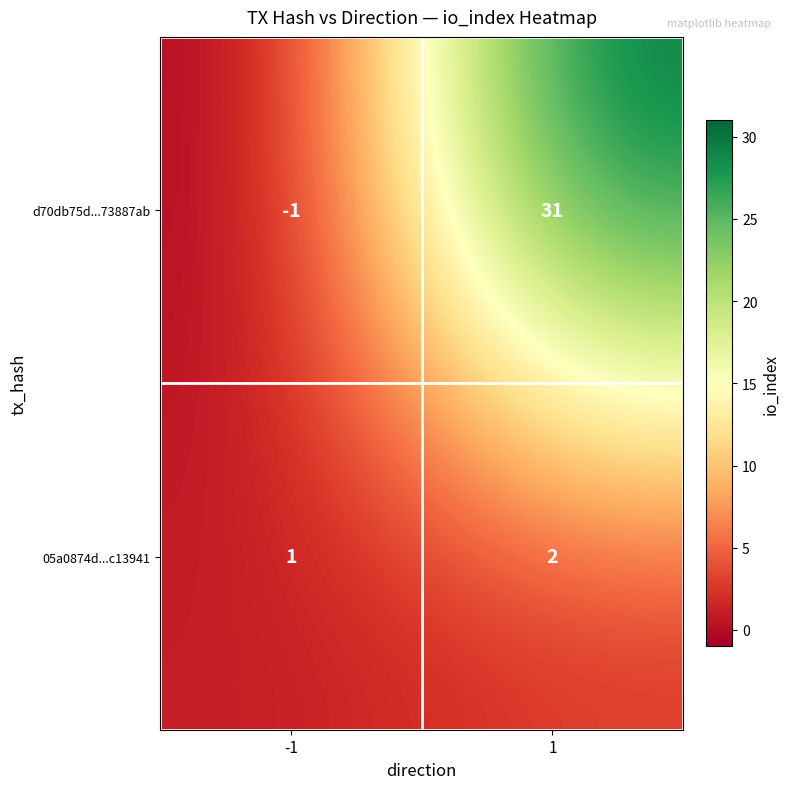

Which series has the largest total across all categories?

d70db75d...73887ab